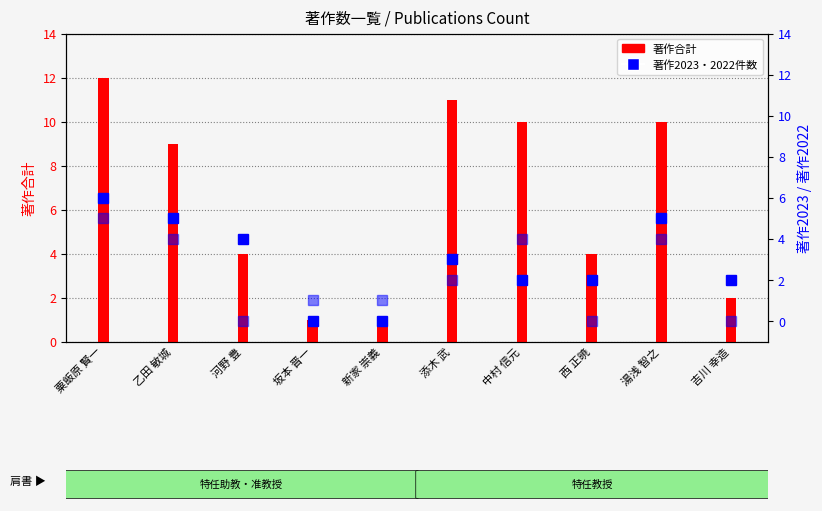

At how many categories does at least one series exceed 5?

5